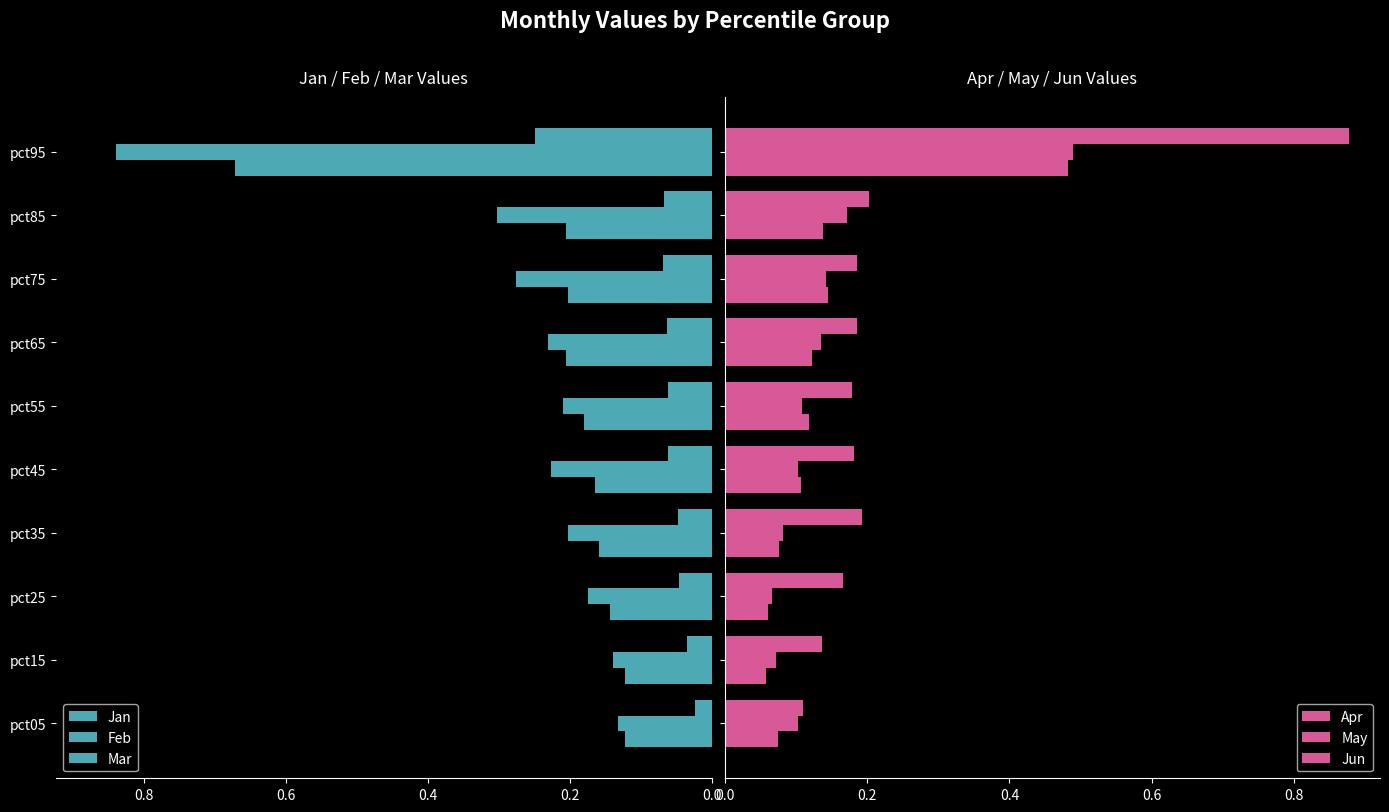

Count the May values in the range 0 to 1.

10